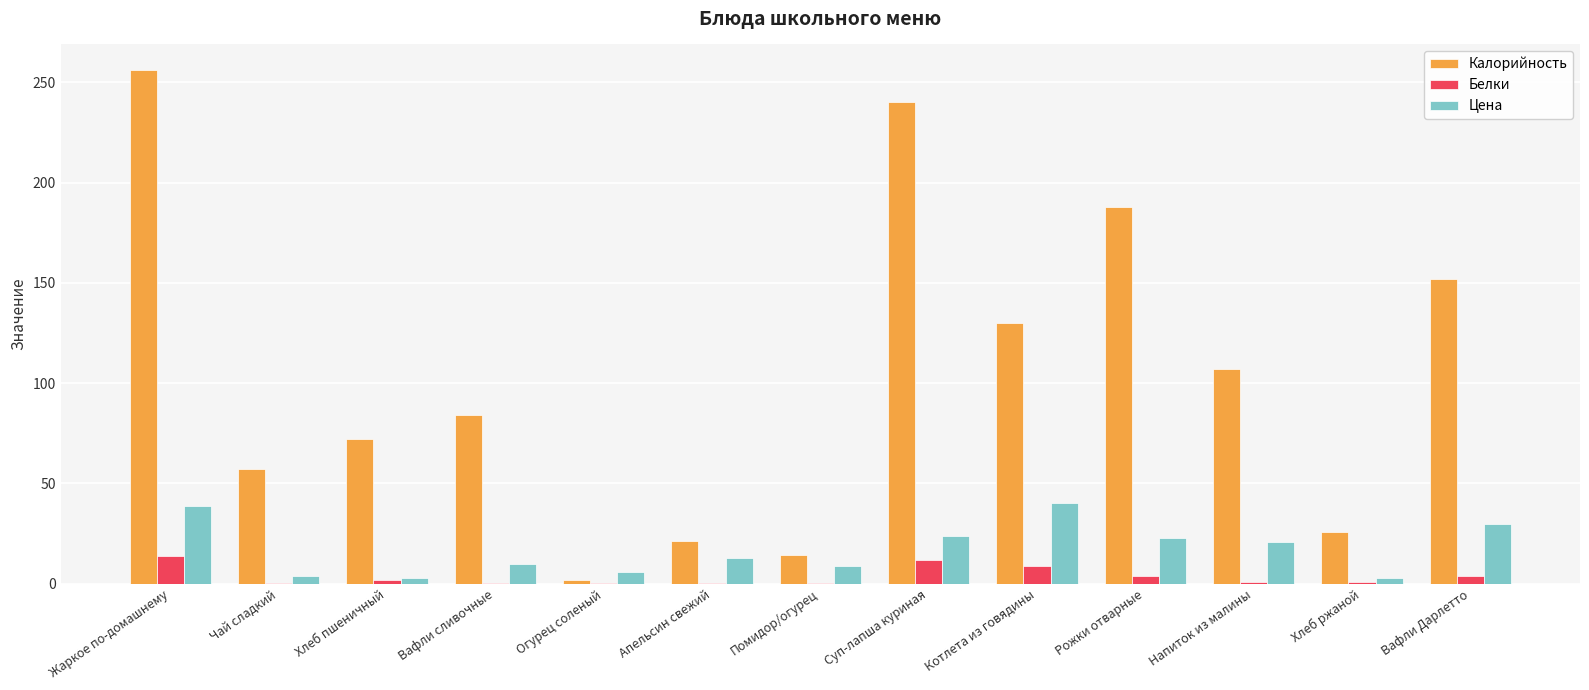

Which series has the largest range (max minus min)?

Калорийность